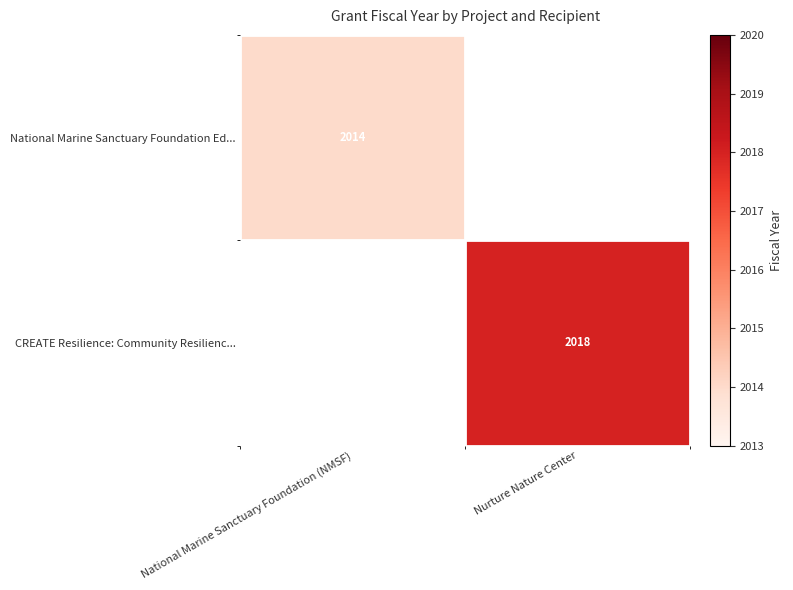

Is it true that National Marine Sanctuary Foundation Ed... equals 1371 at National Marine Sanctuary Foundation (NMSF)?

False